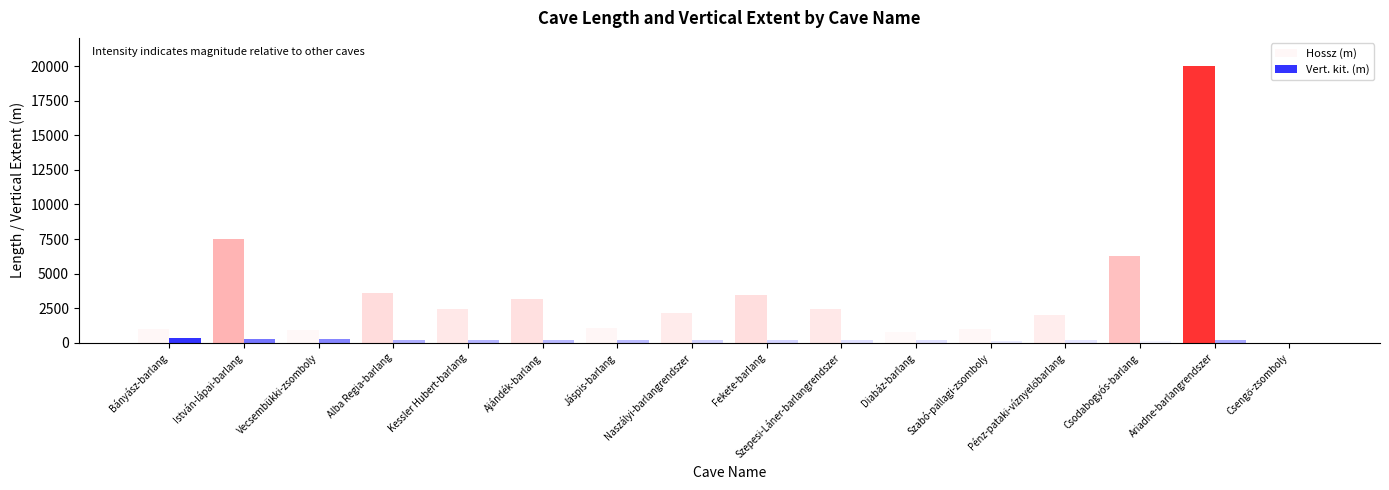

What is the difference between the Hossz (m) values at Vecsembükki-zsomboly and Bányász-barlang?

63.0